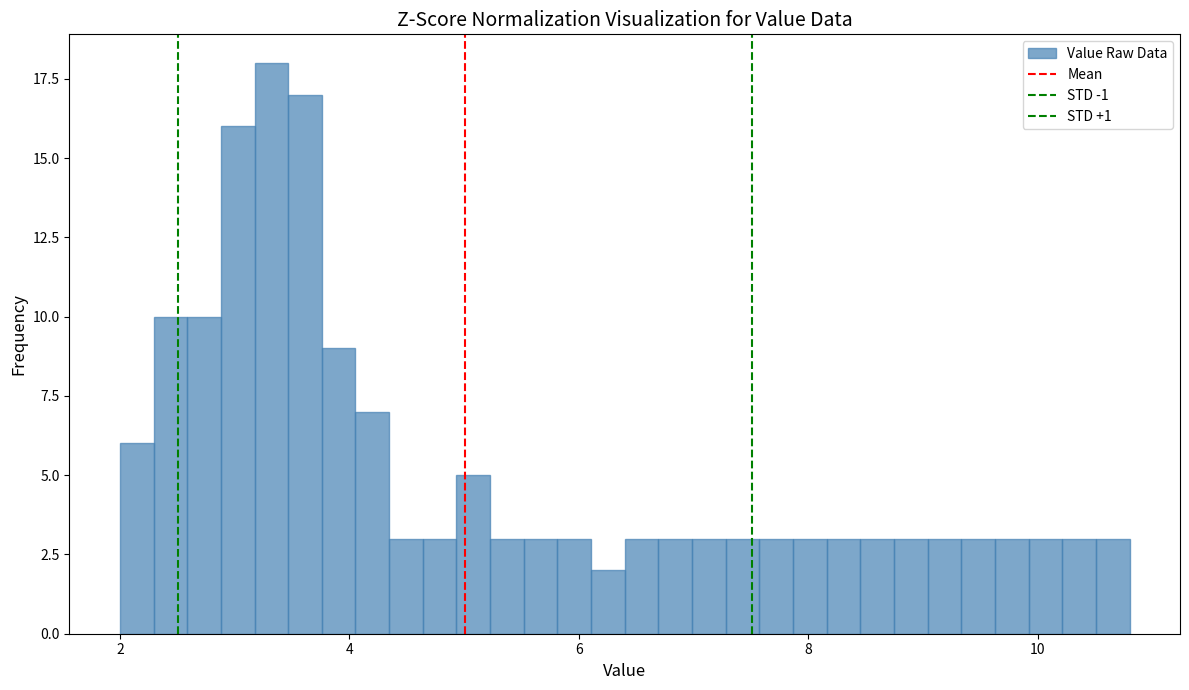

Around what value on the x-axis is the tallest bar? Give the approximate position of its centre, as read against the axis.

3.4